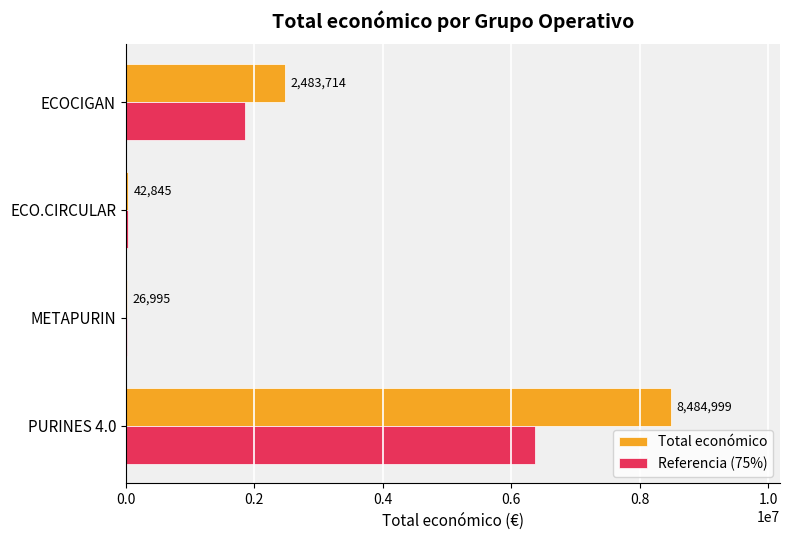

Which label corresponds to the largest value in the chart?

PURINES 4.0